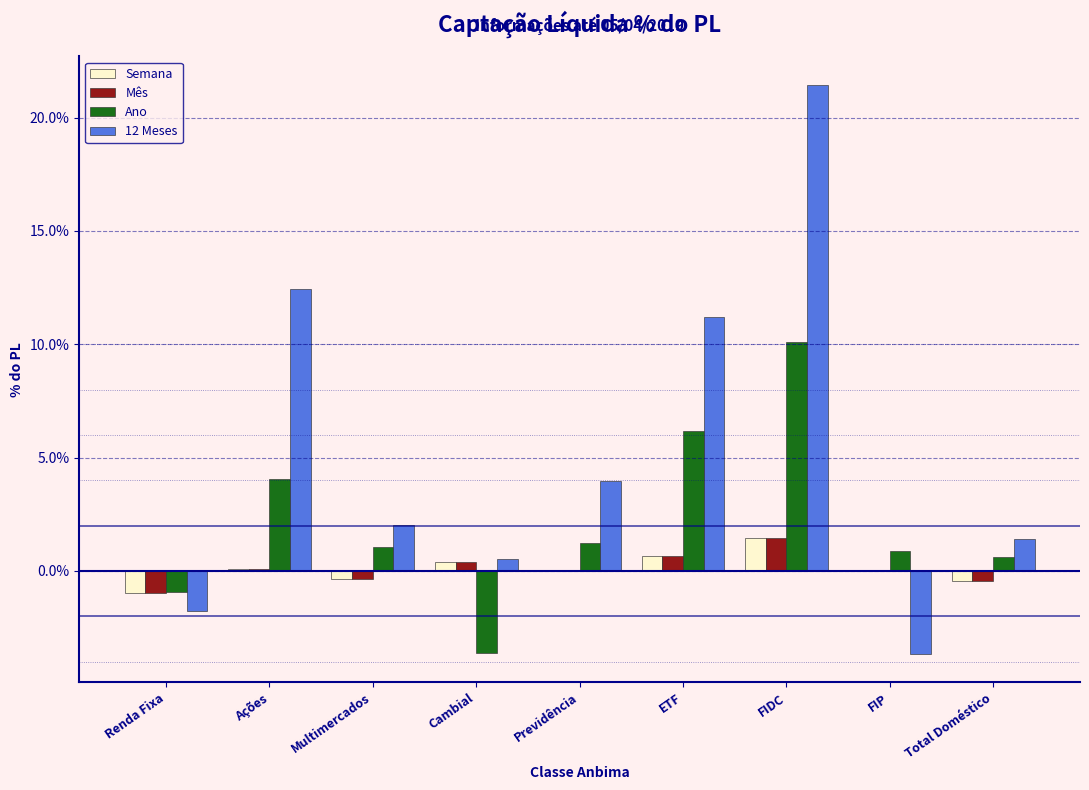

What is the sum of all 12 Meses values?

47.6